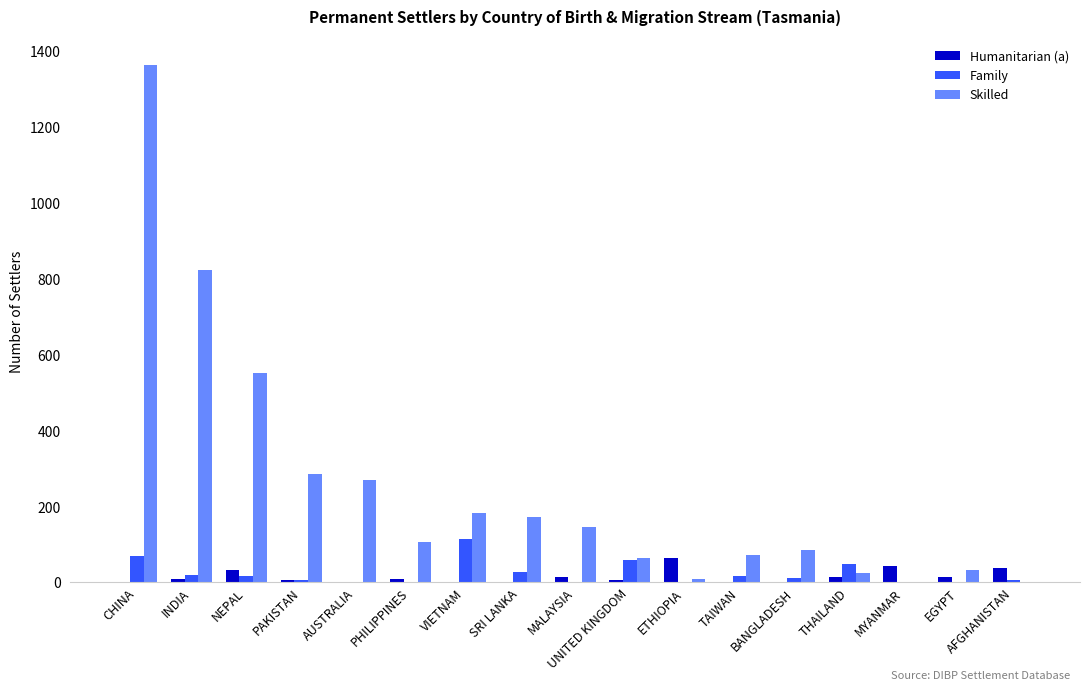

What are all the series names shown in the legend?

Humanitarian (a), Family, Skilled